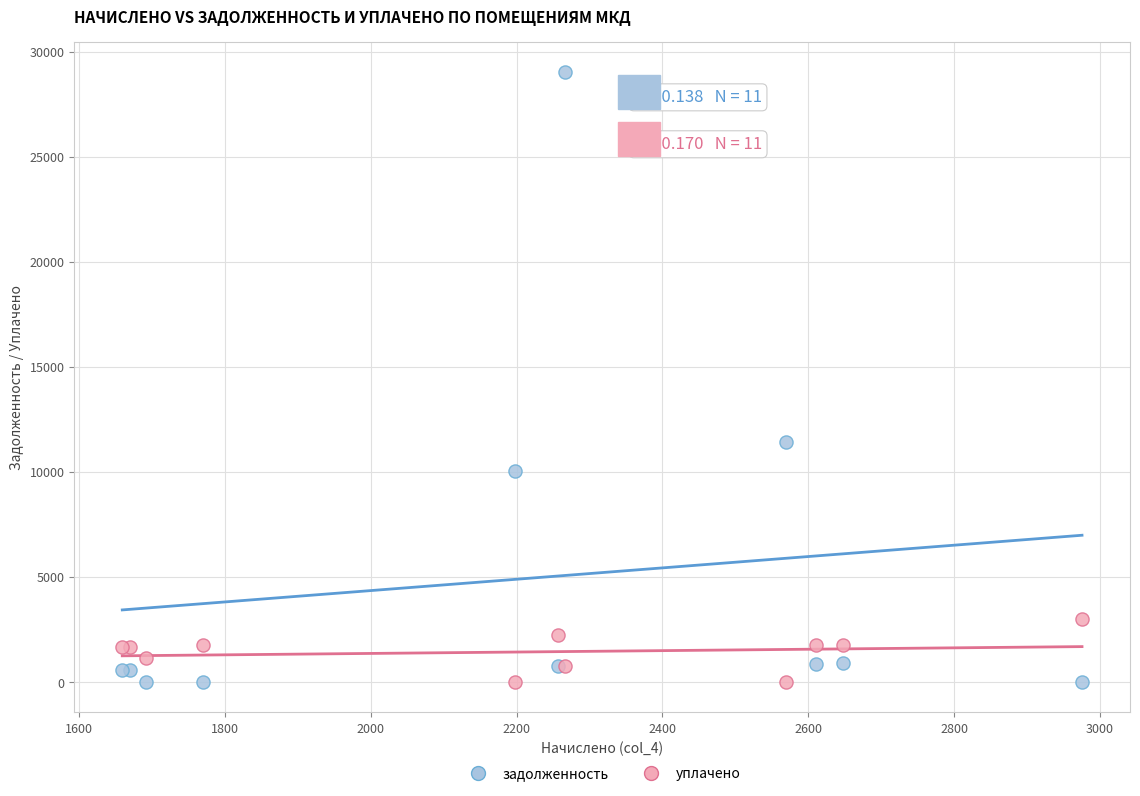

In the задолженность series, what Y value is closest to 14508?

11435.5